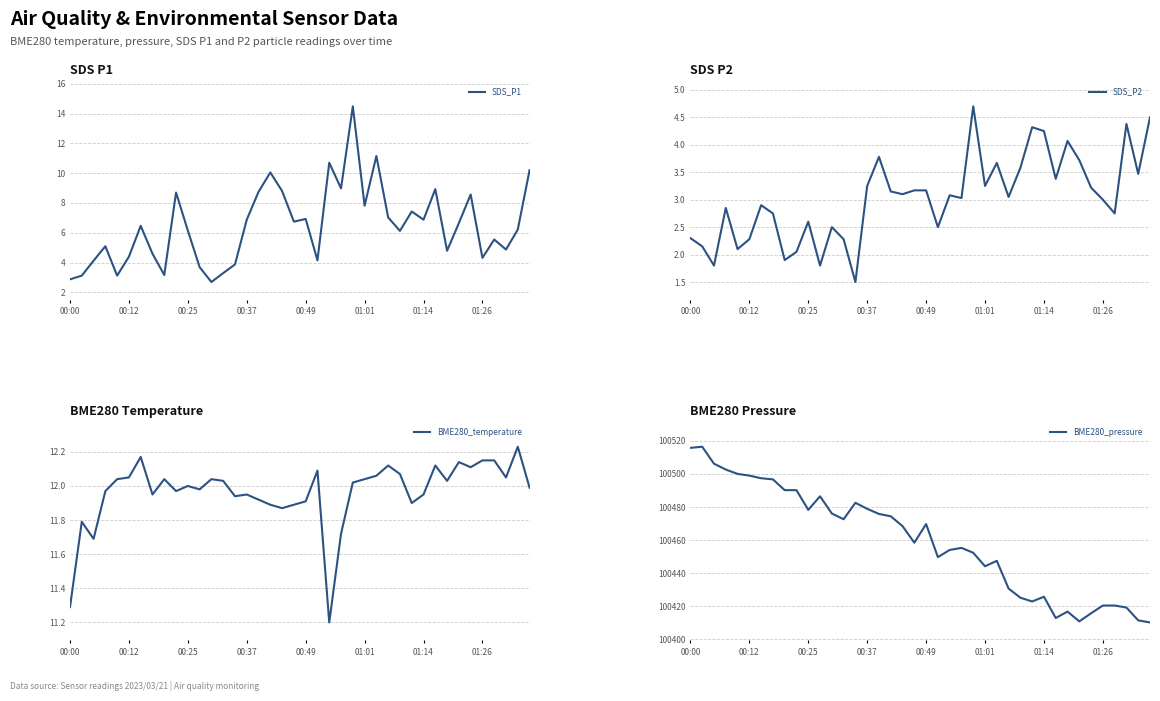

At 36, list the series in order from smallest to largest.

SDS_P2, SDS_P1, BME280_temperature, BME280_pressure